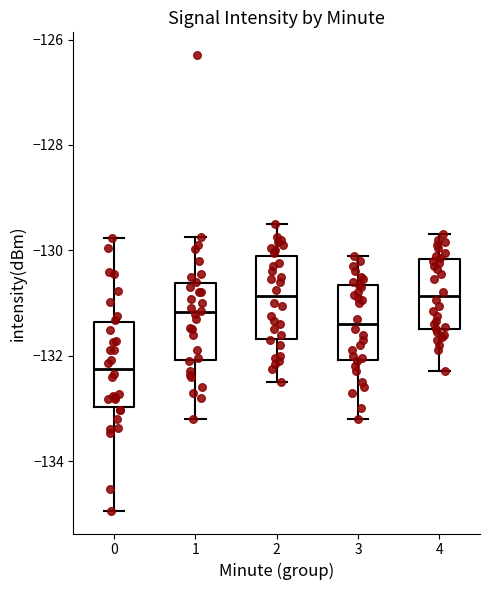

Reading left to right, read every box against the y-axis: the position of its median line, the range the box covers, and the ends of its whiskers. The values are not printed on the chart, so give them approximately, as read against the axis.

0: median -132.2, box -133.0 to -131.4, whiskers -135.0 to -129.8
1: median -131.2, box -132.0 to -130.6, whiskers -133.2 to -129.8
2: median -130.8, box -131.6 to -130.0, whiskers -132.4 to -129.4
3: median -131.4, box -132.0 to -130.6, whiskers -133.2 to -130.0
4: median -130.8, box -131.4 to -130.2, whiskers -132.2 to -129.6